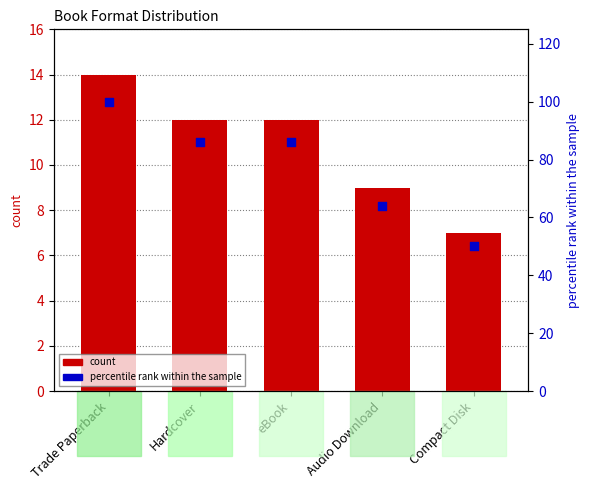

At which category is the sum across all series the highest?

Trade Paperback